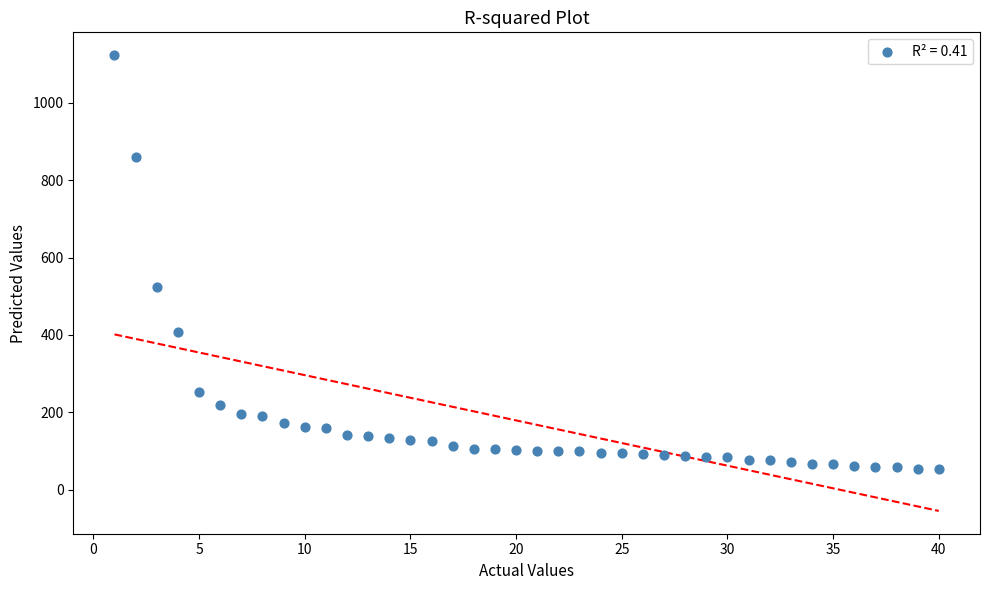

What Y value in the scatter plot is closest to 588?

523